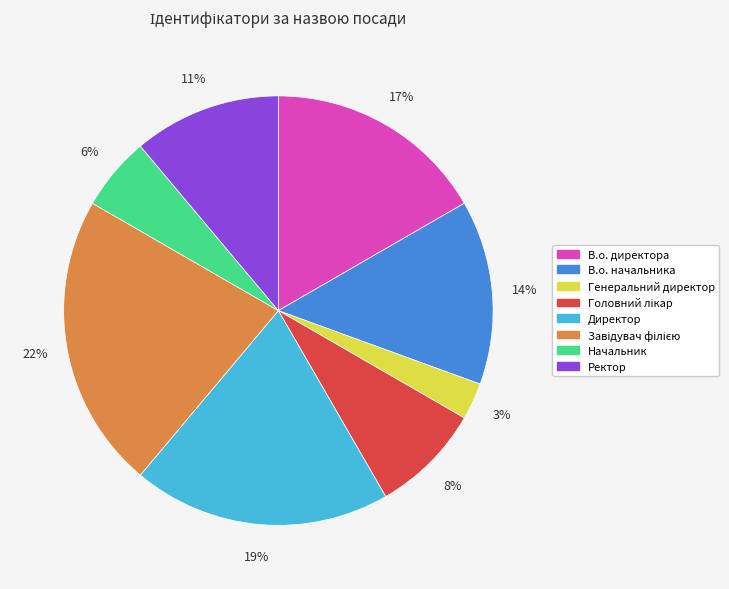

To the nearest percent, what is the difference between the Ректор and В.о. директора slice percentages?

6%